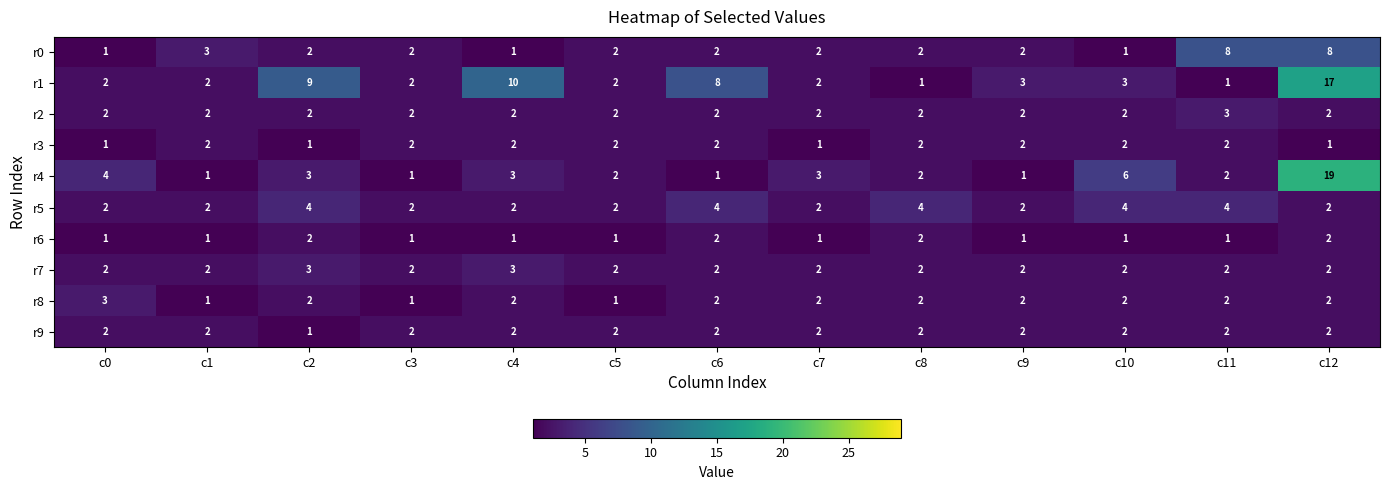

What is the sum of the r5 values at c11 and c4?

6